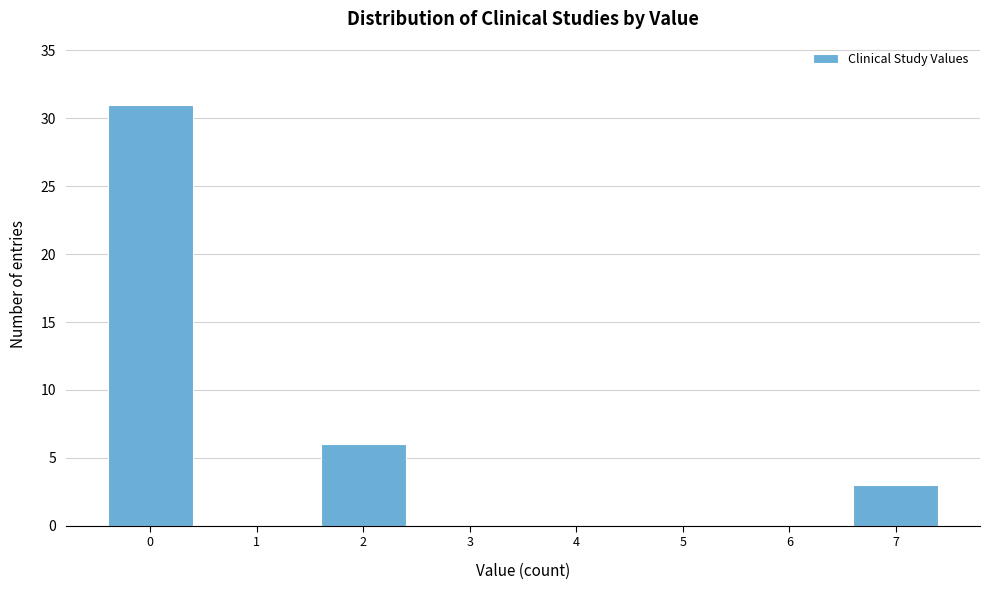

Reading left to right, what are all the values shown in this chart?

0=31	1=0	2=6	3=0	4=0	5=0	6=0	7=3